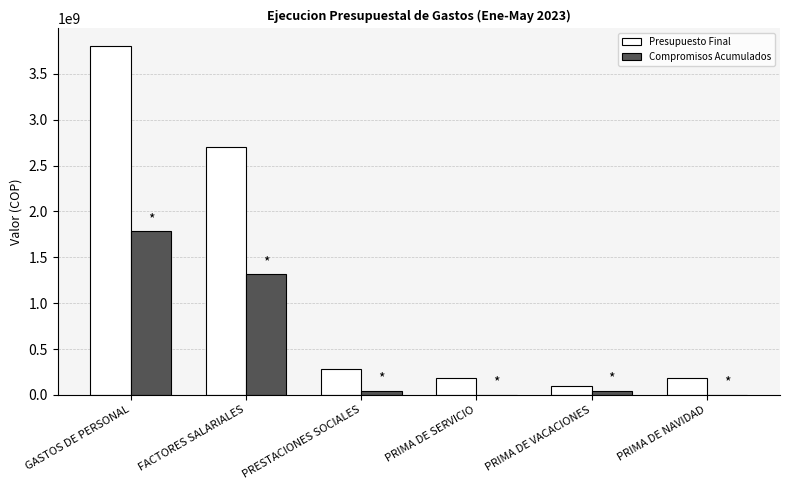

What are all the series names shown in the legend?

Presupuesto Final, Compromisos Acumulados